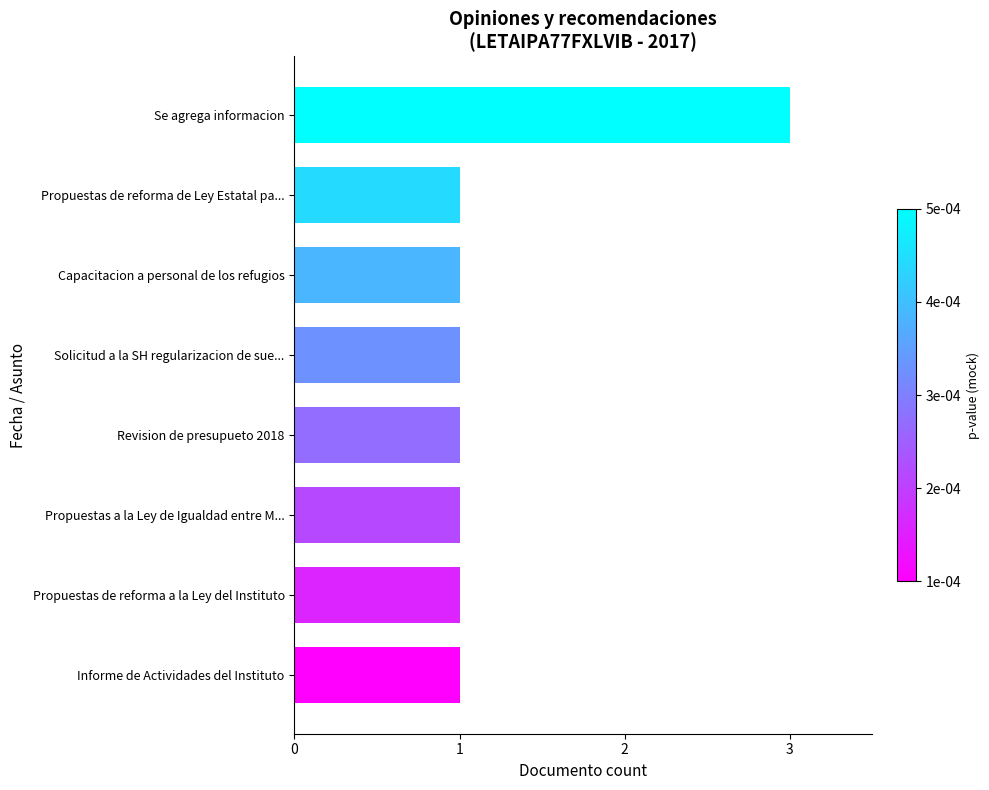

What is the ratio of the value at Solicitud a la SH regularizacion de sue... to the value at Propuestas de reforma a la Ley del Instituto?

1.0